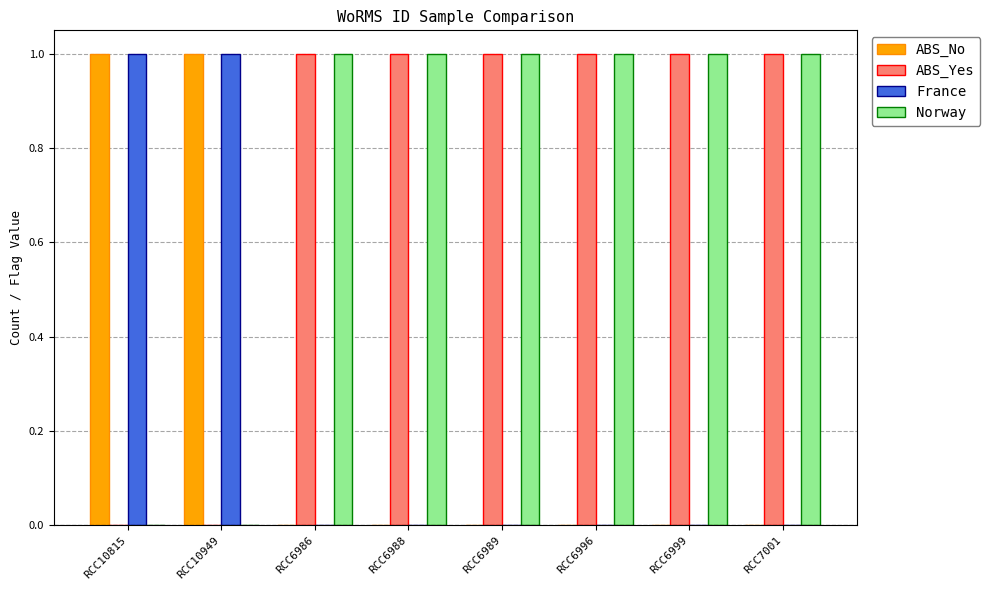

True or false: Norway has a value of -1 at RCC10949.

False